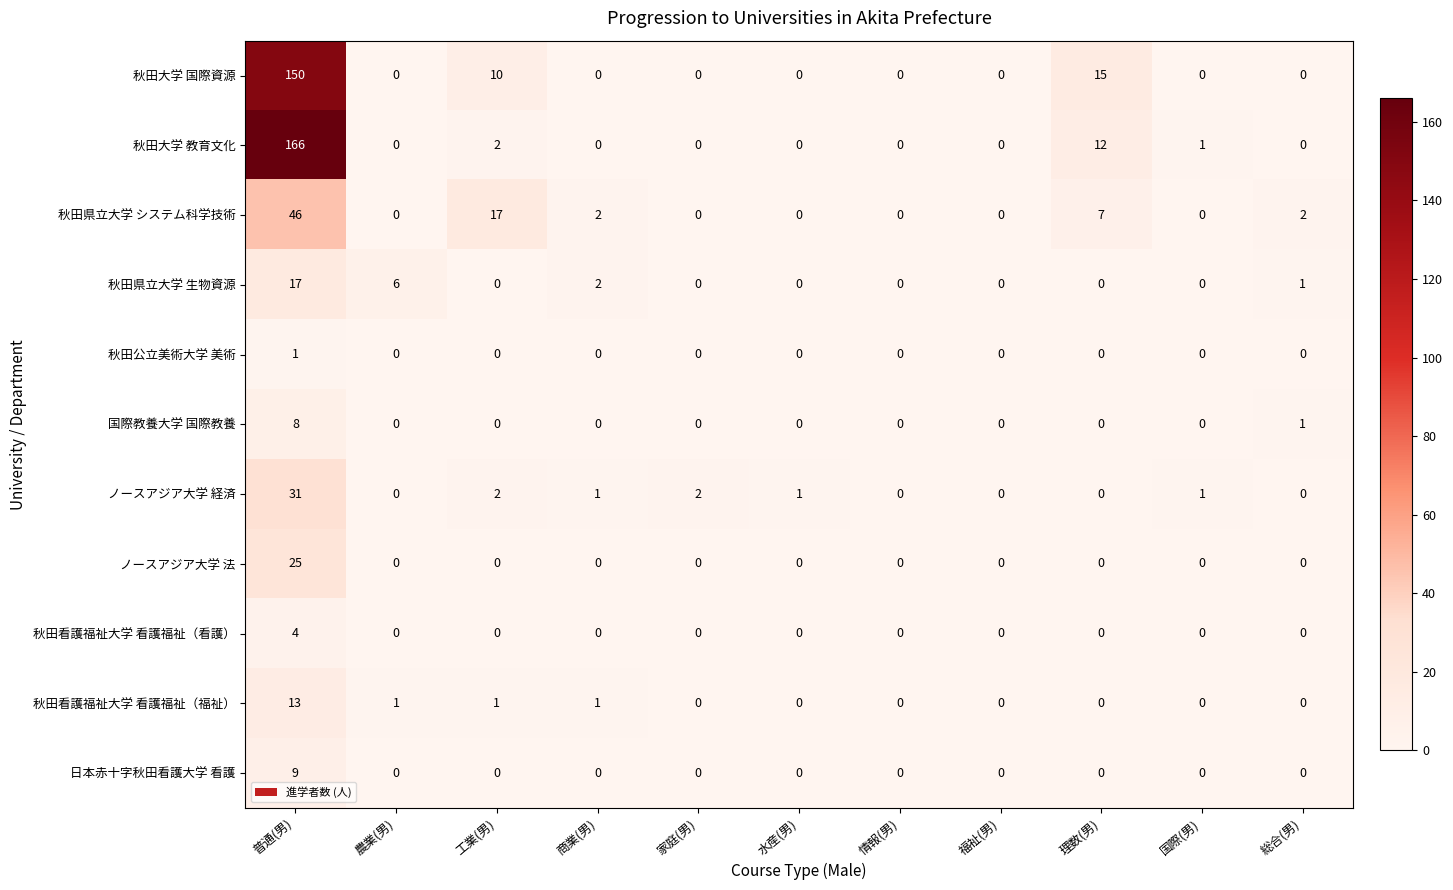

Is it true that ノースアジア大学 法 equals 10 at 商業(男)?

False